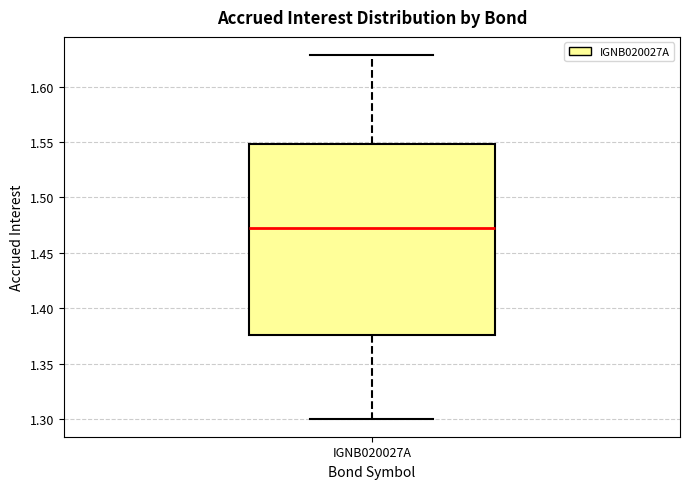

Where does the lower whisker of the box for IGNB020027A end on the y-axis? The values are not printed on the chart, so give them approximately, as read against the axis.

1.300